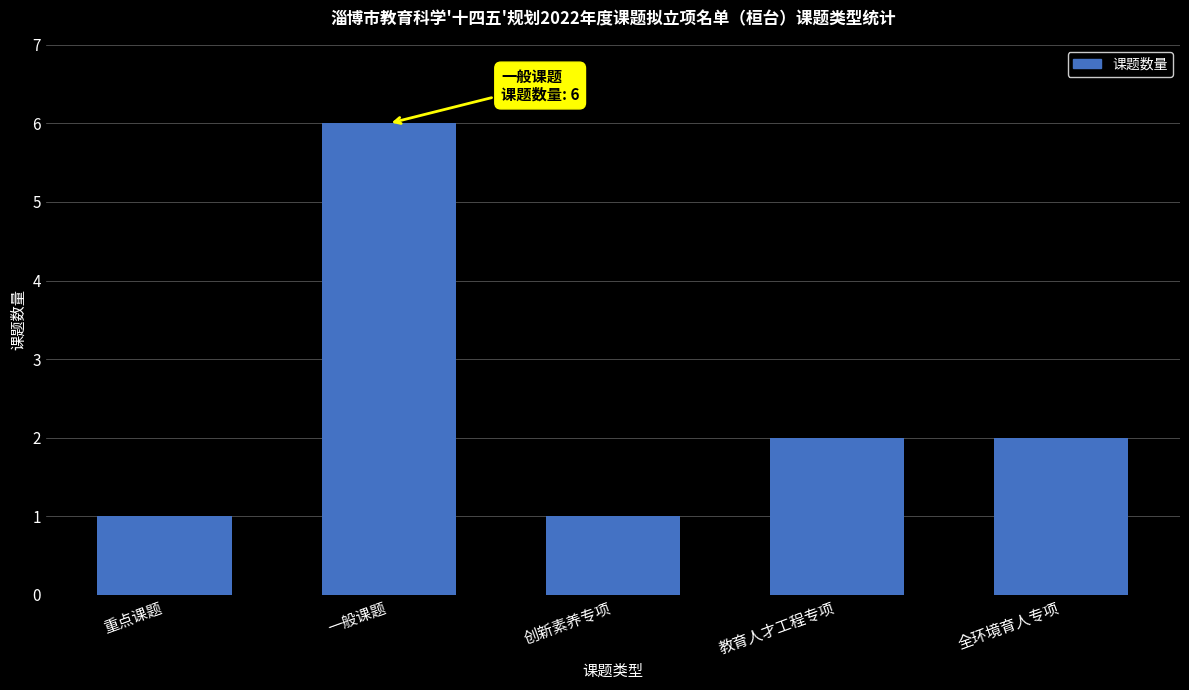

How many data points are less than 2?

2